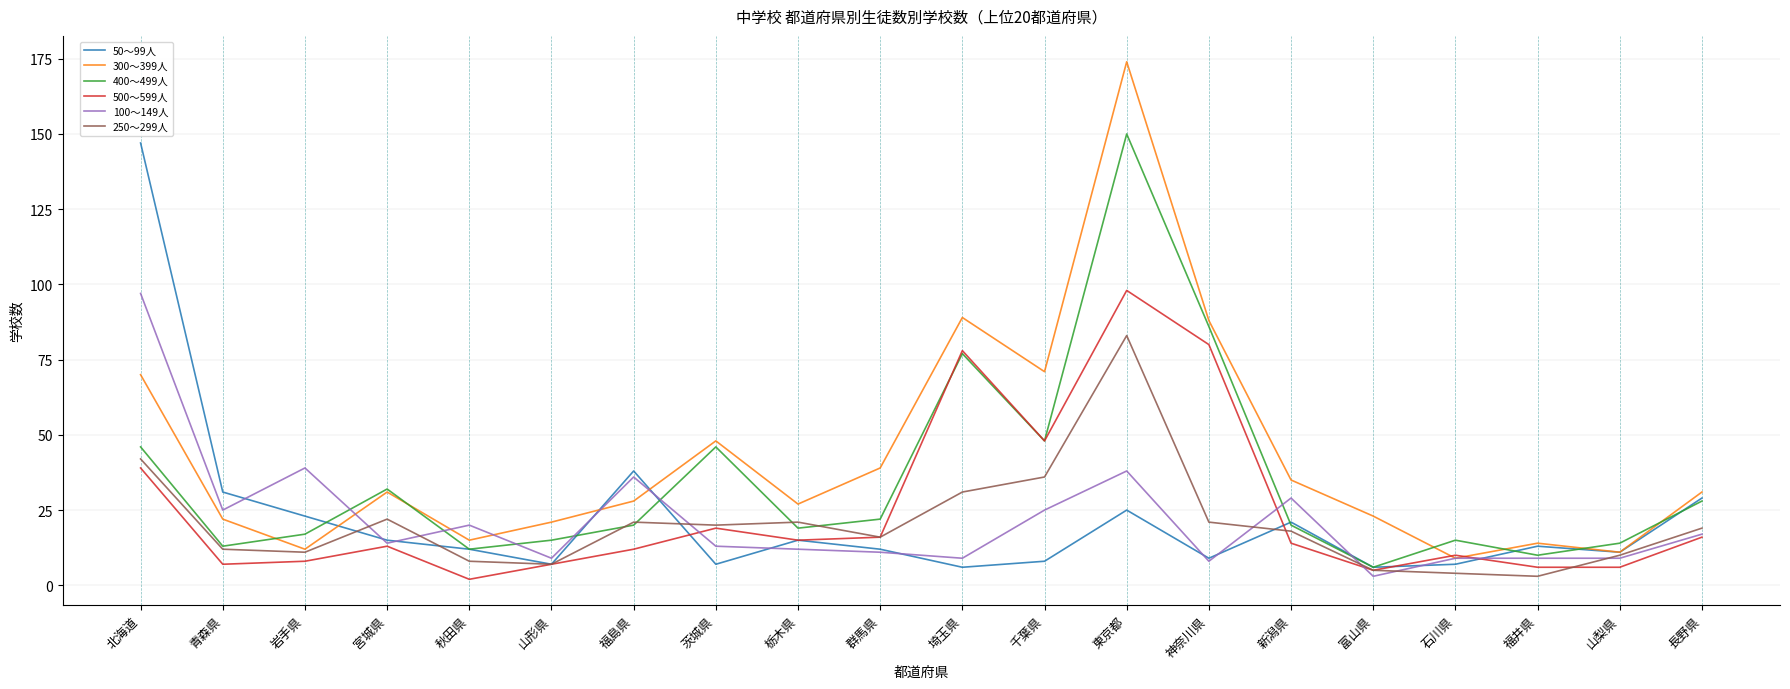

What is the lowest value of the 250～299人 series?

3